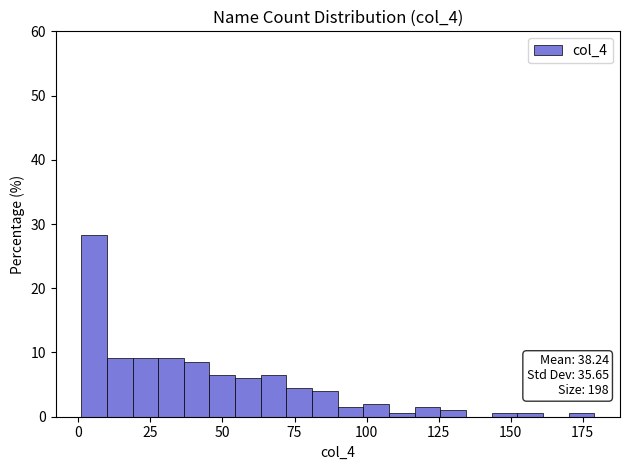

Around what value on the x-axis is the tallest bar? Give the approximate position of its centre, as read against the axis.

5